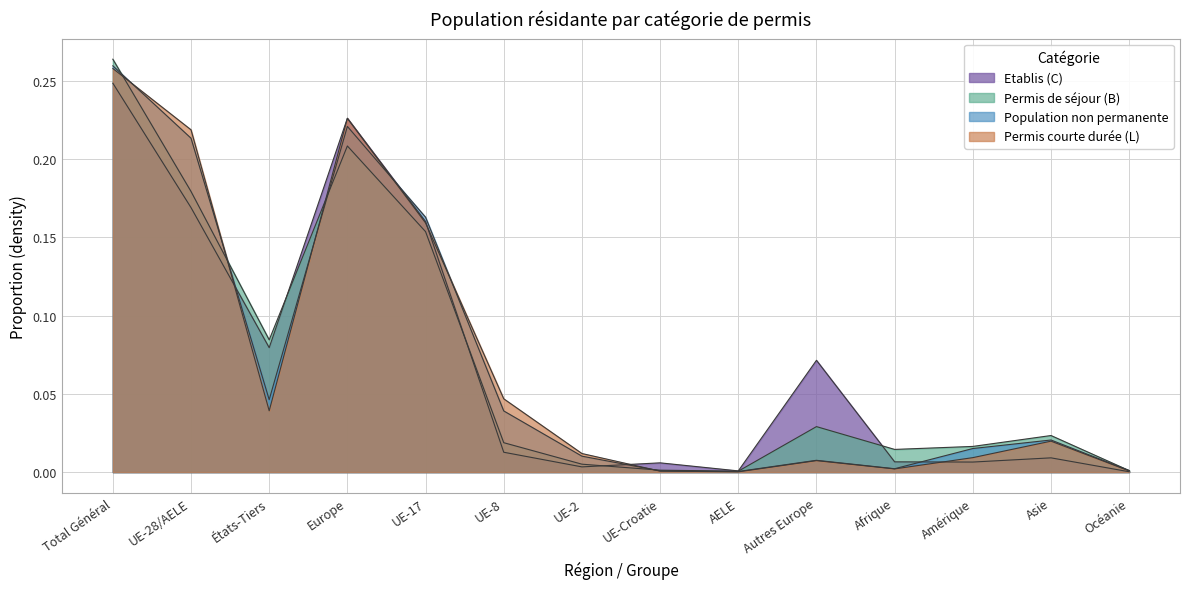

Reading left to right, what are all the values shown in this chart?

Etablis (C): 0.2	0.2	0.1	0.2	0.2	0.0	0.0	0.0	0.0	0.1	0.0	0.0	0.0	0.0
Permis de séjour (B): 0.3	0.2	0.1	0.2	0.2	0.0	0.0	0.0	0.0	0.0	0.0	0.0	0.0	0.0
Population non permanente: 0.3	0.2	0.0	0.2	0.2	0.0	0.0	0.0	0.0	0.0	0.0	0.0	0.0	0.0
Permis courte durée (L): 0.3	0.2	0.0	0.2	0.2	0.0	0.0	0.0	0.0	0.0	0.0	0.0	0.0	0.0